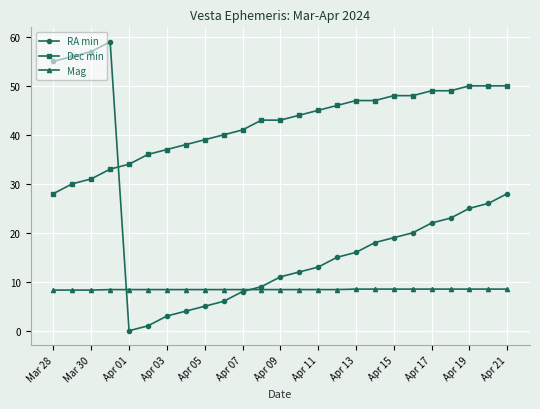

What is the value of the Mag point at the 14th from the left?

8.4